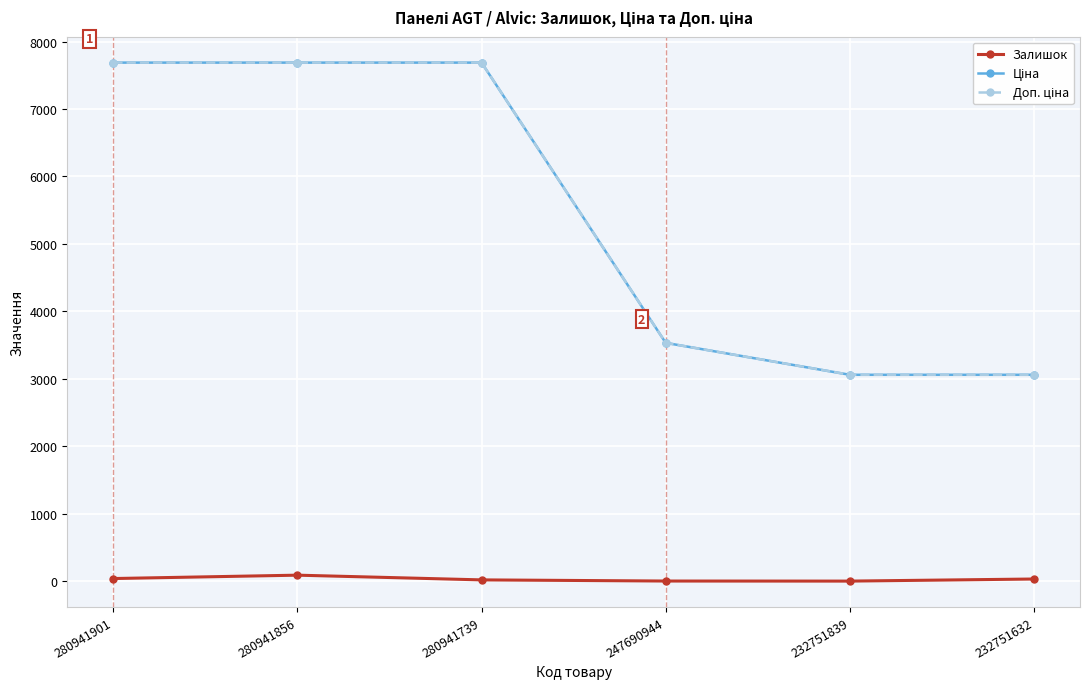

Is it true that Залишок equals 19.0 at 280941739?

True